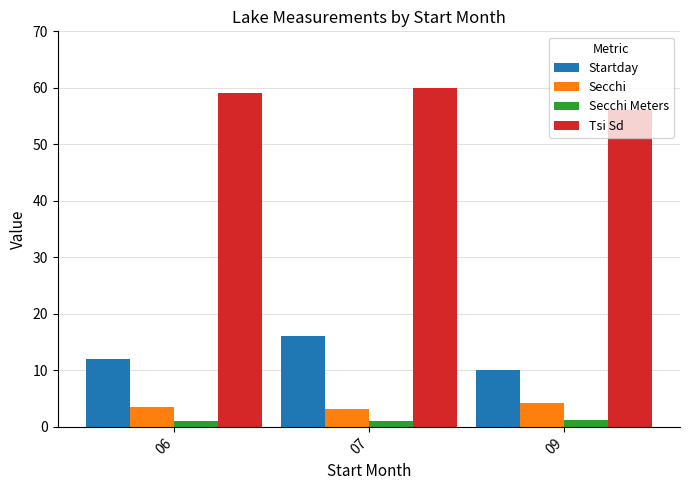

True or false: Tsi Sd has a value of 105.5 at 07.

False